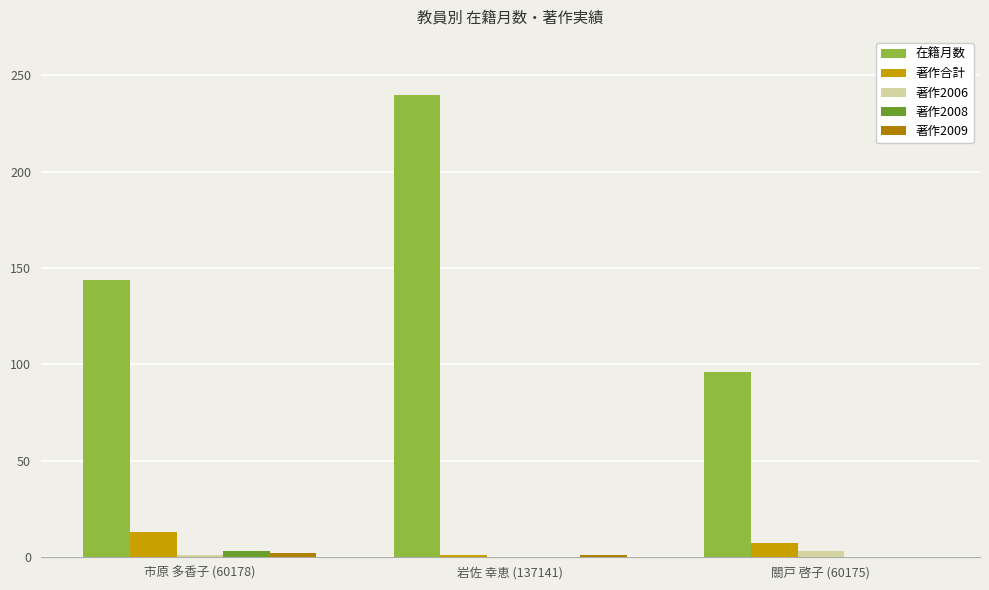

How many groups of bars are there?

3